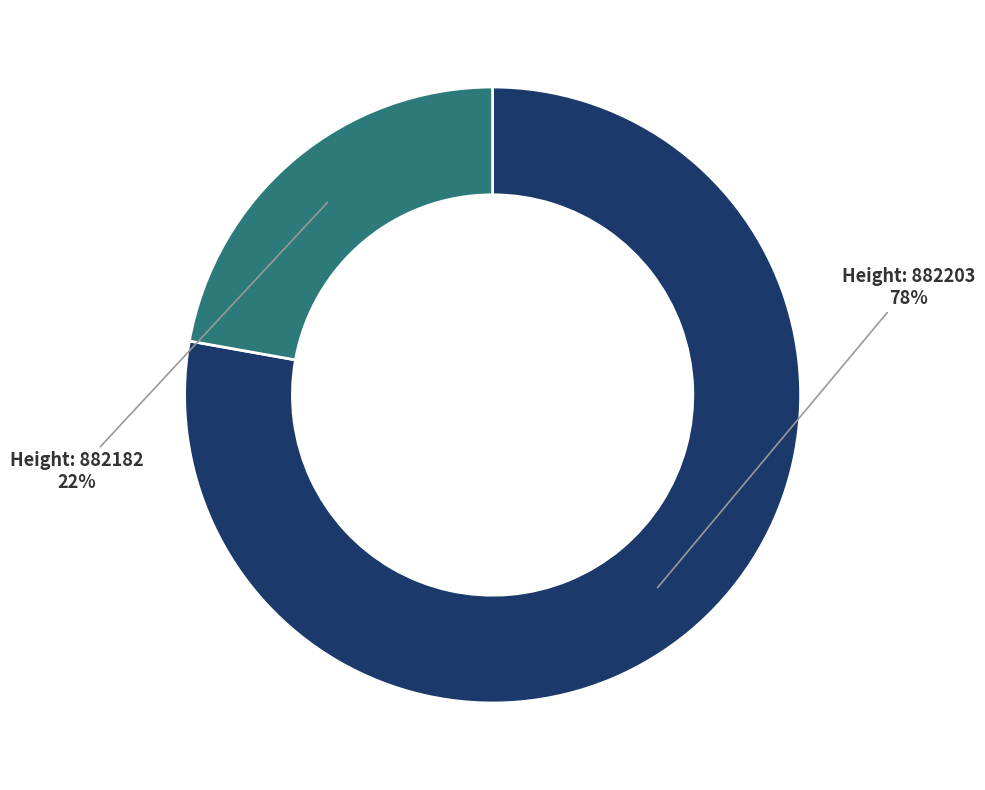

Is there a majority slice in this chart?

Yes